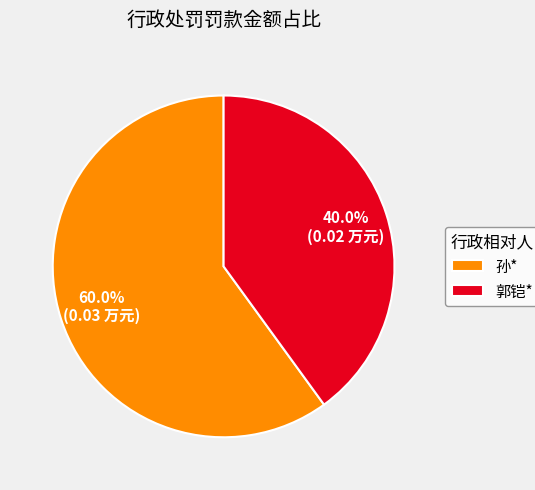

Is it true that 郭铠* is 40% of the pie?

True